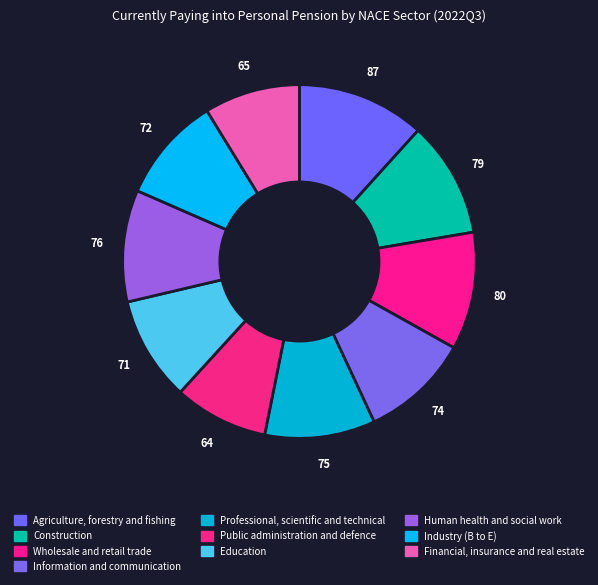

To the nearest percent, what is the average slice percentage?

10%